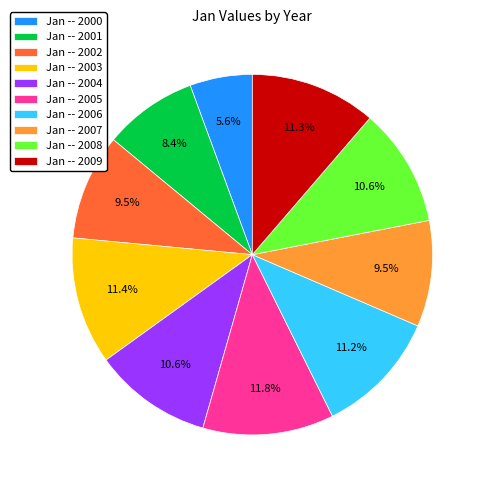

Which slice is the smallest?

Jan -- 2000